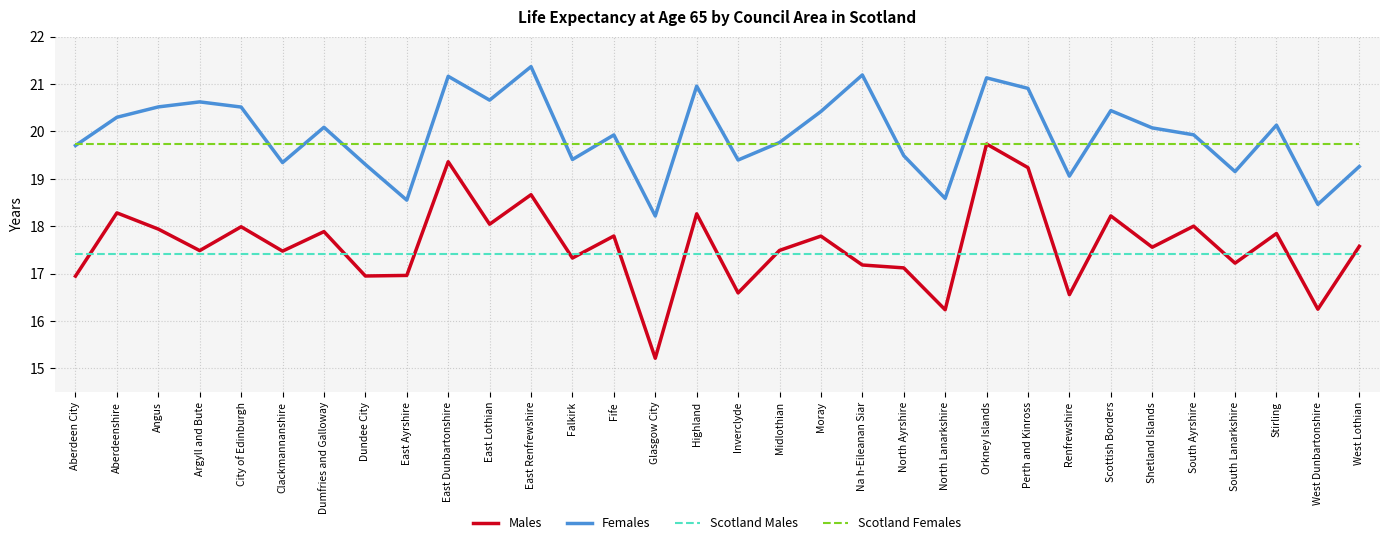

What are all the series names shown in the legend?

Males, Females, Scotland Males, Scotland Females